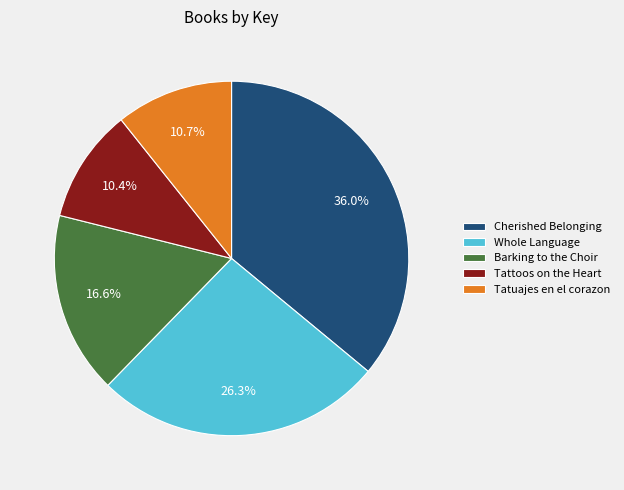

To the nearest percent, what percentage of the pie is Barking to the Choir?

17%